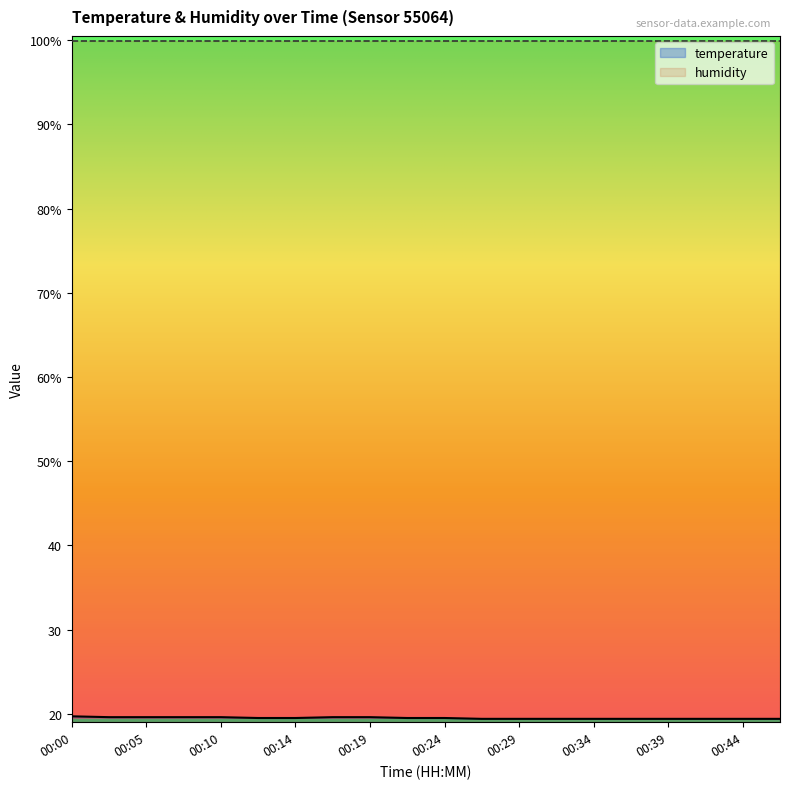

Rank the categories by value from lowest to highest.

00:27, 00:29, 00:32, 00:34, 00:37, 00:39, 00:41, 00:44, 00:46, 00:12, 00:14, 00:22, 00:24, 00:02, 00:05, 00:07, 00:10, 00:17, 00:19, 00:00